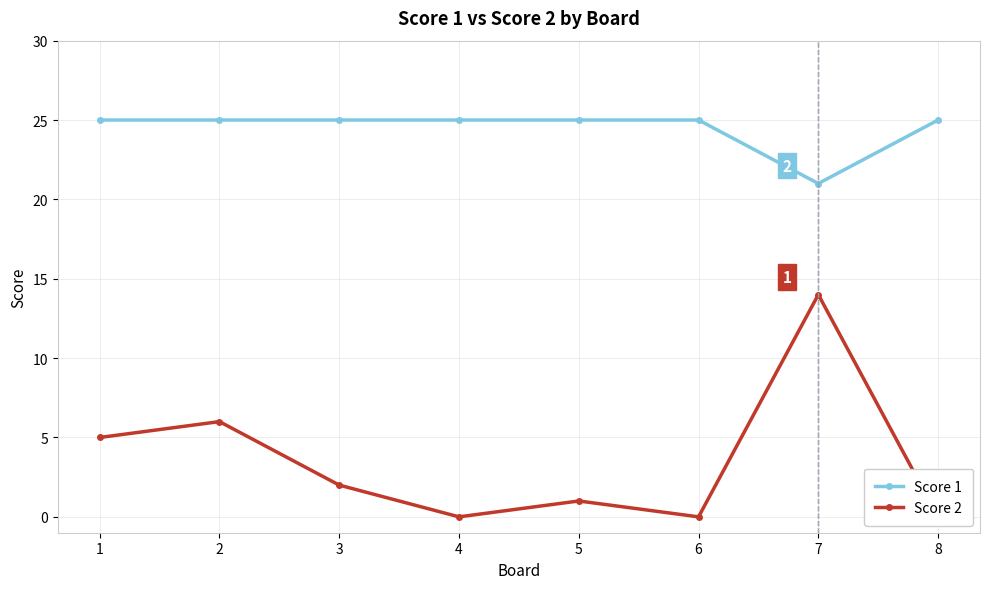

At how many categories does at least one series exceed 11?

8